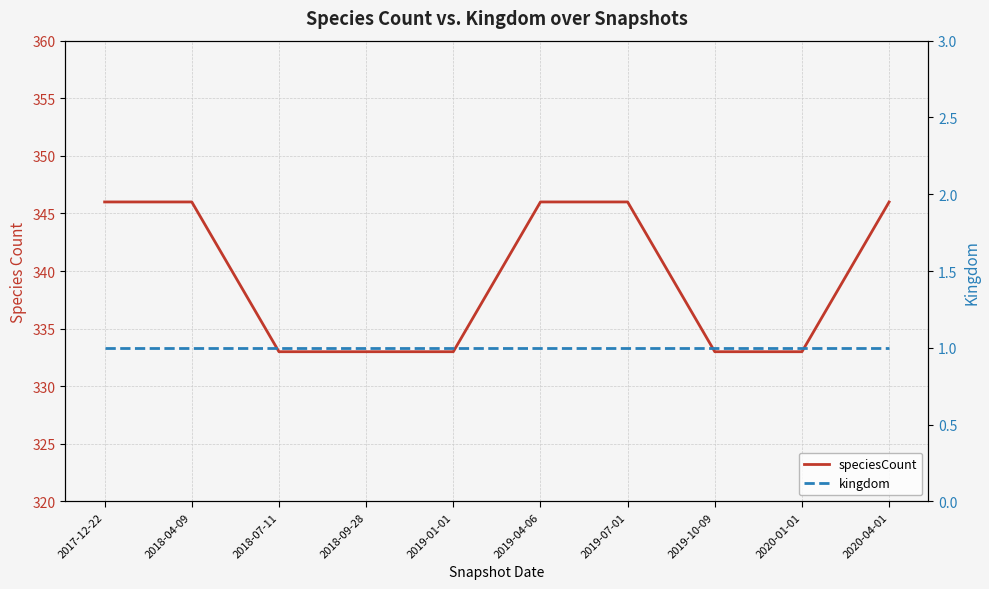

Reading left to right, transcribe all the data shown in this chart.

speciesCount: 2017-12-22=346	2018-04-09=346	2018-07-11=333	2018-09-28=333	2019-01-01=333	2019-04-06=346	2019-07-01=346	2019-10-09=333	2020-01-01=333	2020-04-01=346
kingdom: 2017-12-22=1	2018-04-09=1	2018-07-11=1	2018-09-28=1	2019-01-01=1	2019-04-06=1	2019-07-01=1	2019-10-09=1	2020-01-01=1	2020-04-01=1